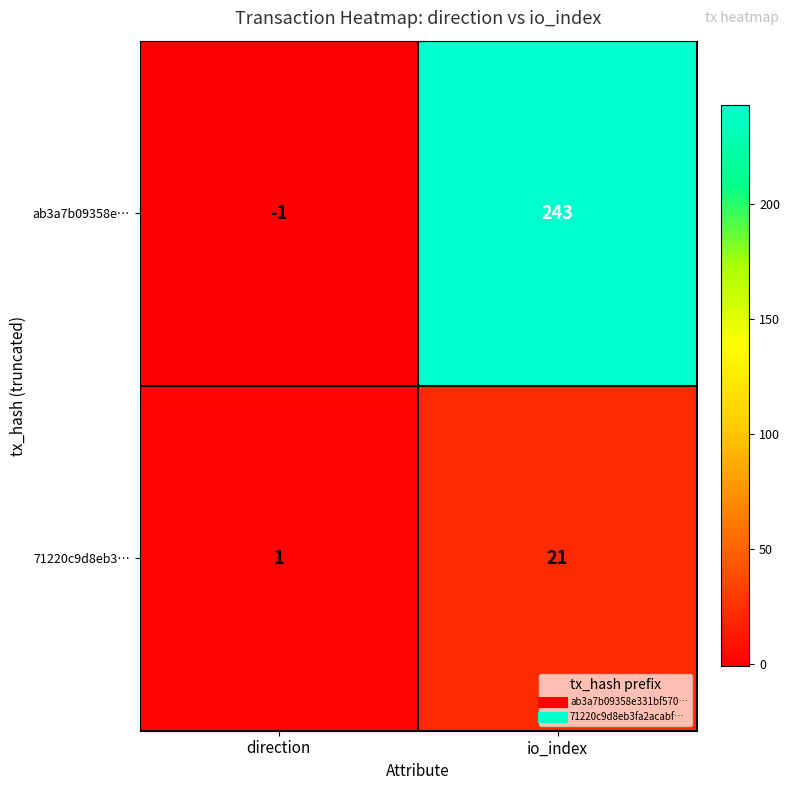

What is the difference between the 71220c9d8eb3… values at direction and io_index?

20